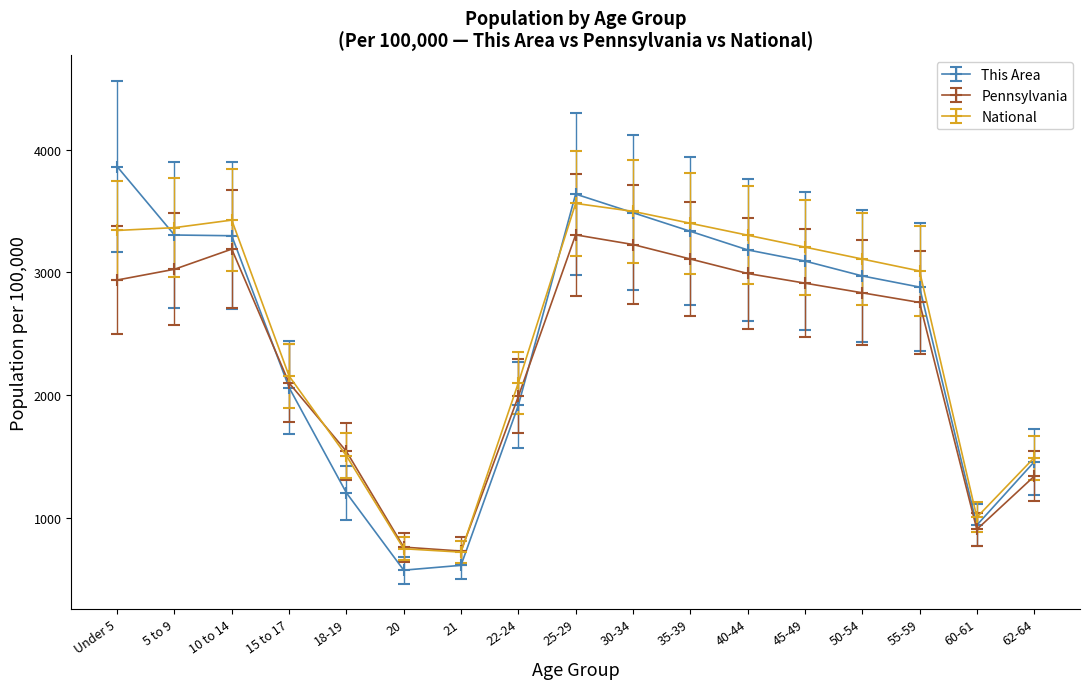

The value of Pennsylvania at 25-29 is 5939.9. True or false?

False